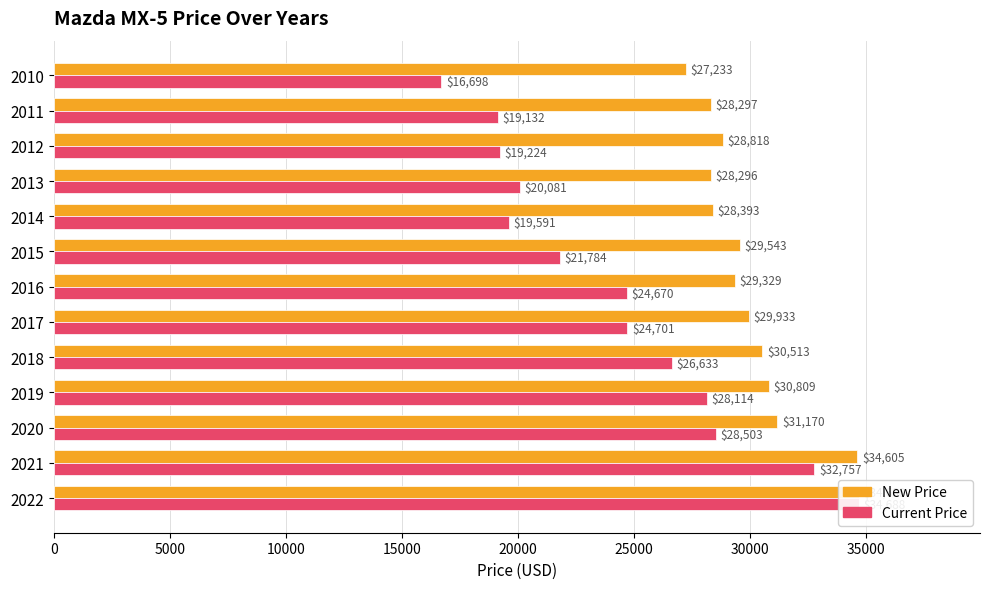

What is the spread (max minus min) of values at 2011?

9165